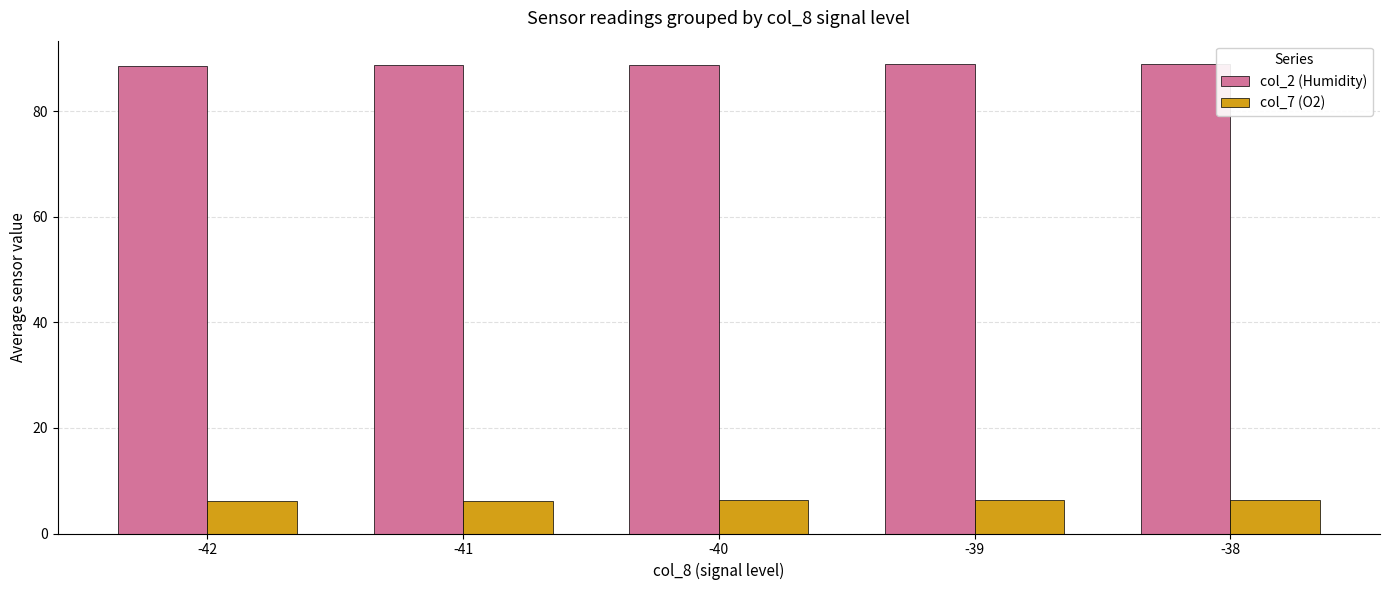

Is the value of col_2 (Humidity) at -41 greater than the value of col_7 (O2) at -40?

Yes